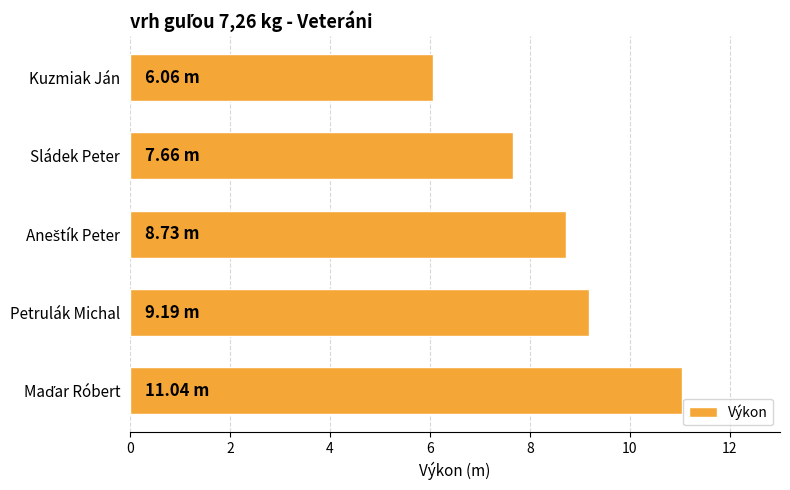

What is the difference between the second highest and minimum values?

3.1